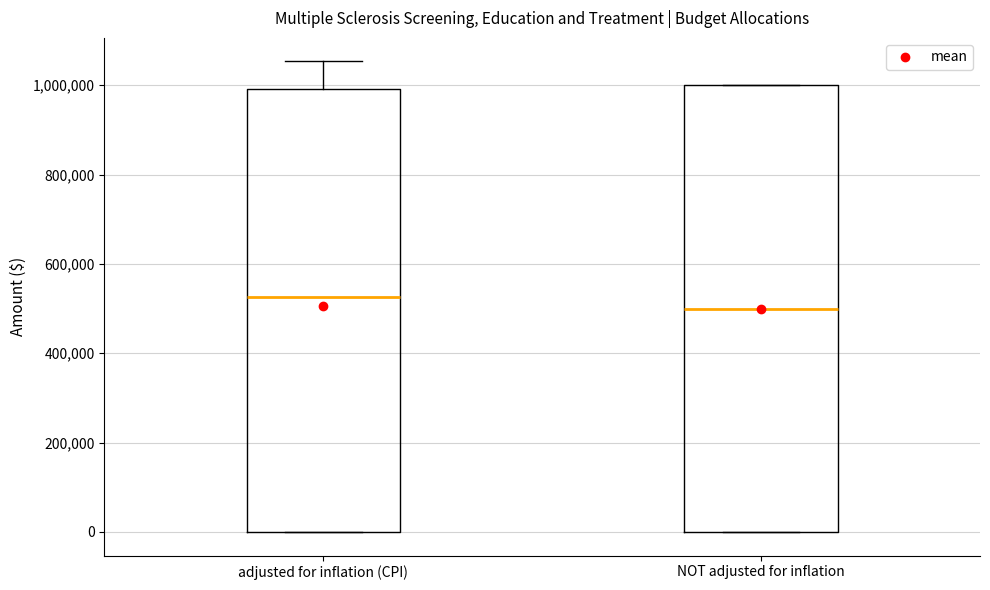

Reading left to right, transcribe this box plot: for each box, give where its median line is, the range the box spans, and where its two whiskers end, as read against the y-axis. The values are not printed on the chart, so give them approximately, as read against the axis.

adjusted for inflation (CPI): median 520000, box 0 to 1000000, whiskers 0 to 1060000
NOT adjusted for inflation: median 500000, box 0 to 1000000, whiskers 0 to 1000000